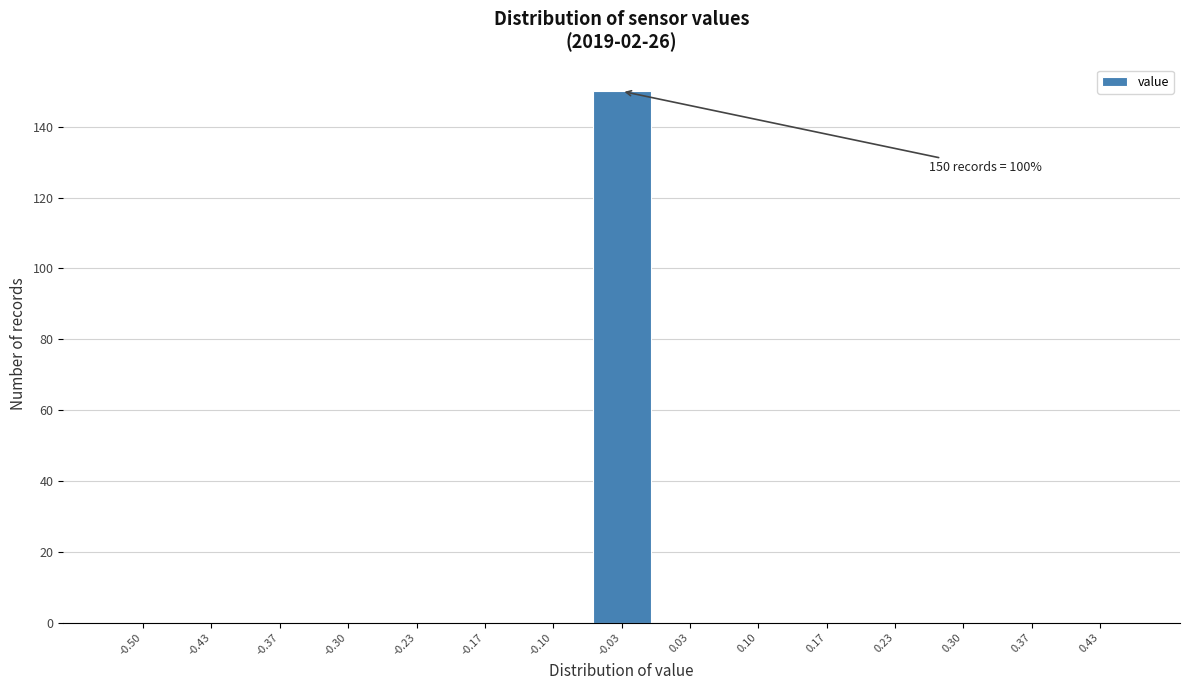

What is the greatest value displayed?

150